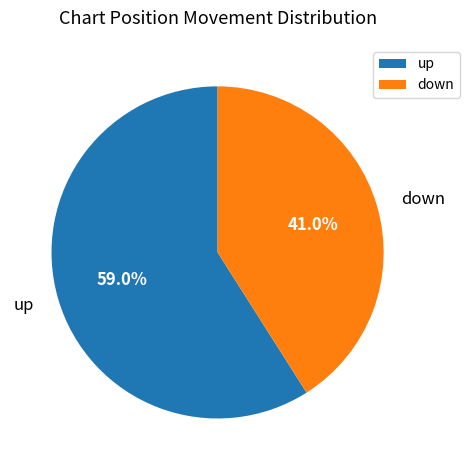

What is the total percentage of down and up?

100.0%